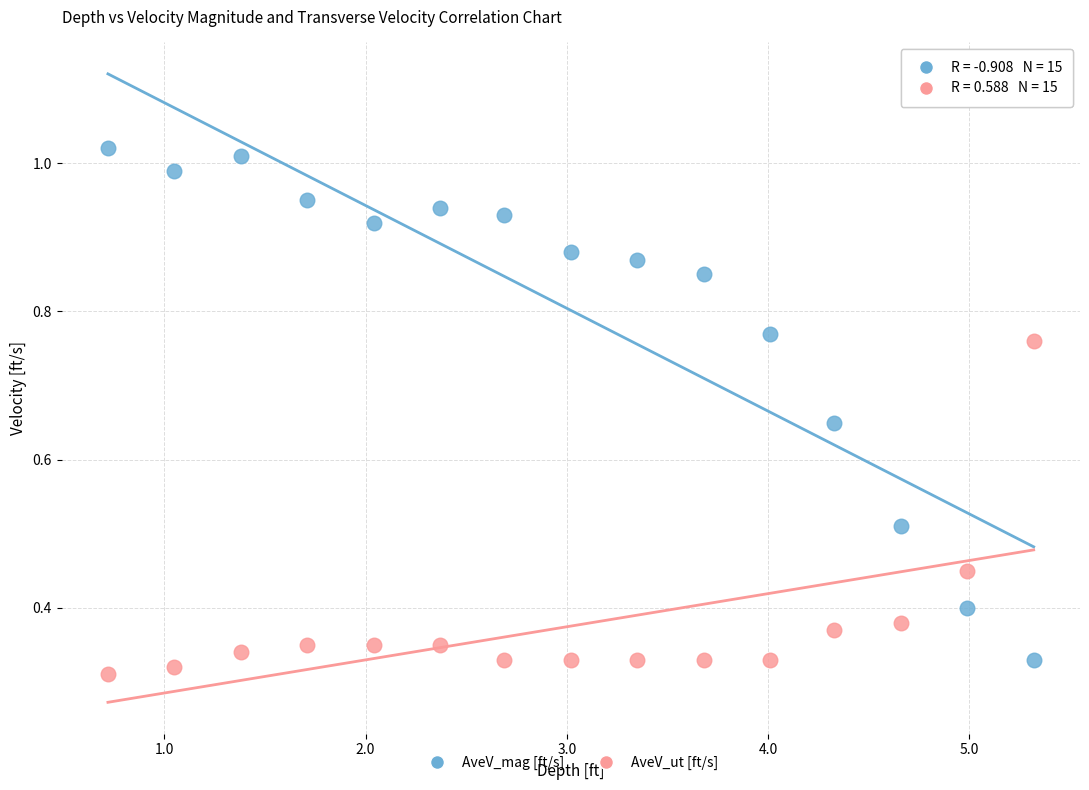

What is the X range (max minus min) for the scatter plot?

4.6